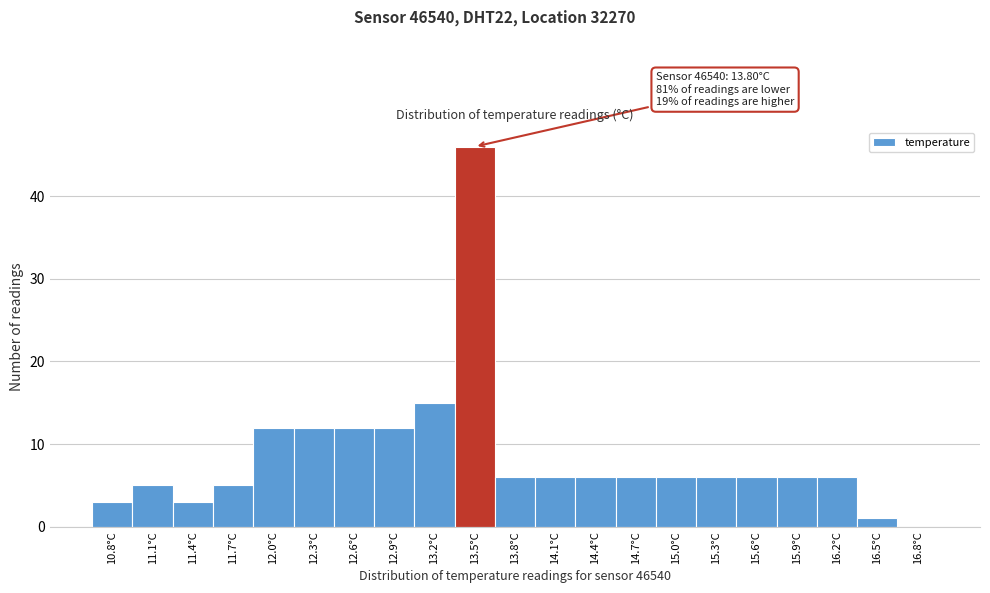

Reading left to right, extract all data points from this chart.

10.8°C=3	11.1°C=5	11.4°C=3	11.7°C=5	12.0°C=12	12.3°C=12	12.6°C=12	12.9°C=12	13.2°C=15	13.5°C=46	13.8°C=6	14.1°C=6	14.4°C=6	14.7°C=6	15.0°C=6	15.3°C=6	15.6°C=6	15.9°C=6	16.2°C=6	16.5°C=1	16.8°C=0